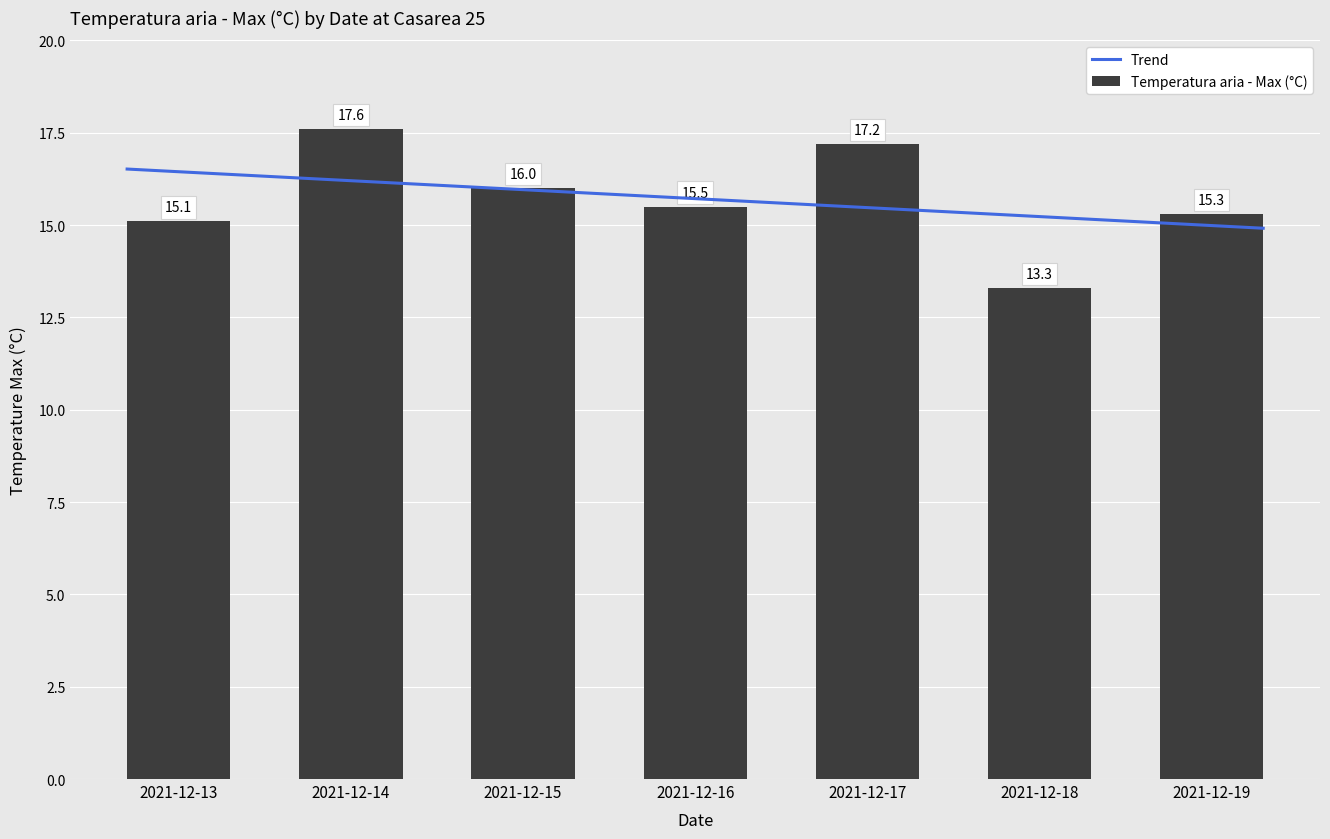

What is the value of the 7th bar from the left?

15.3